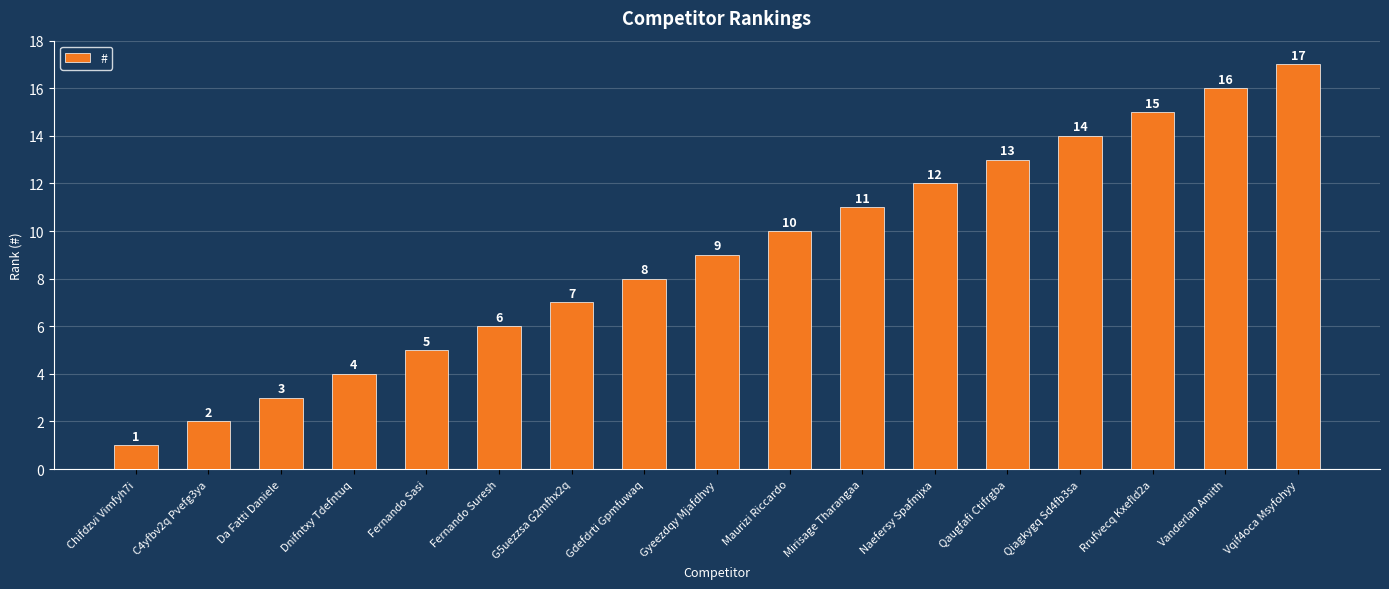

What is the change in value from Dnifntxy Tdefntuq to Gdefdrti Gpmfuwaq?

+4